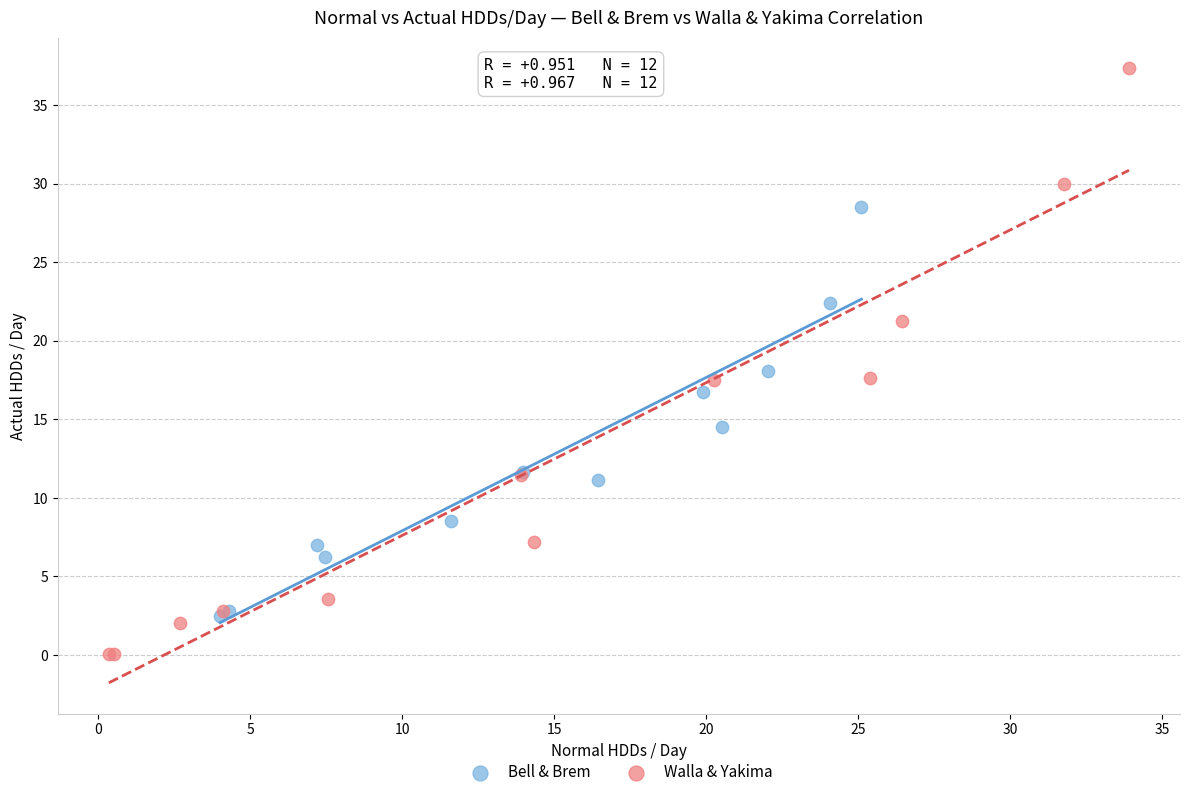

Which series has the largest Y range (max minus min)?

Walla & Yakima